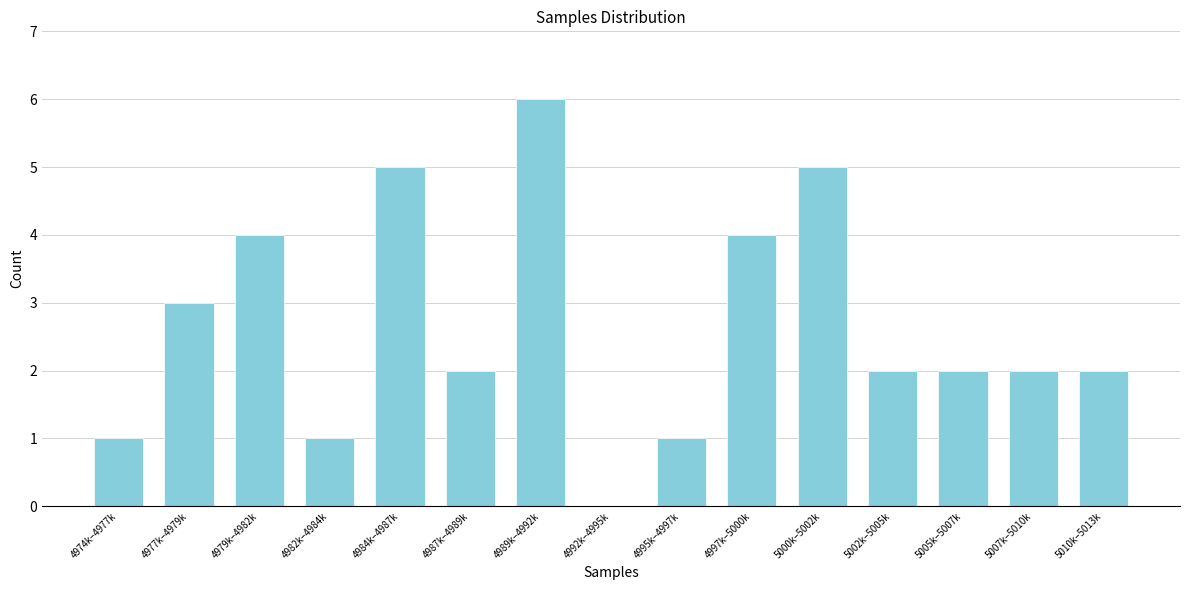

Reading left to right, extract all data points from this chart.

4974k–4977k=1	4977k–4979k=3	4979k–4982k=4	4982k–4984k=1	4984k–4987k=5	4987k–4989k=2	4989k–4992k=6	4992k–4995k=0	4995k–4997k=1	4997k–5000k=4	5000k–5002k=5	5002k–5005k=2	5005k–5007k=2	5007k–5010k=2	5010k–5013k=2